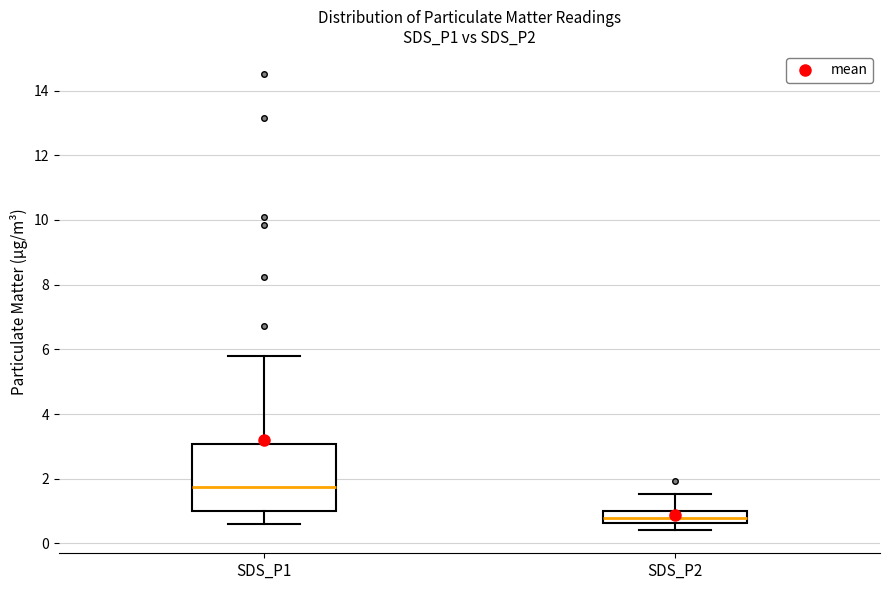

Where does the upper whisker of the box for SDS_P2 end on the y-axis? The values are not printed on the chart, so give them approximately, as read against the axis.

1.6